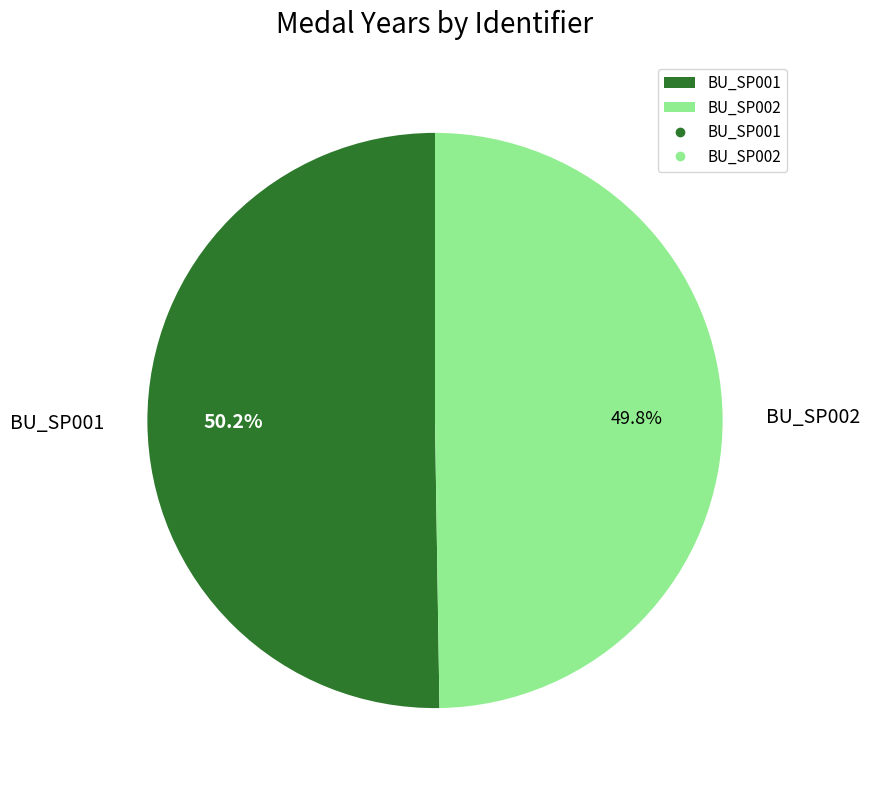

How much of the chart is everything except BU_SP002?

50.2%